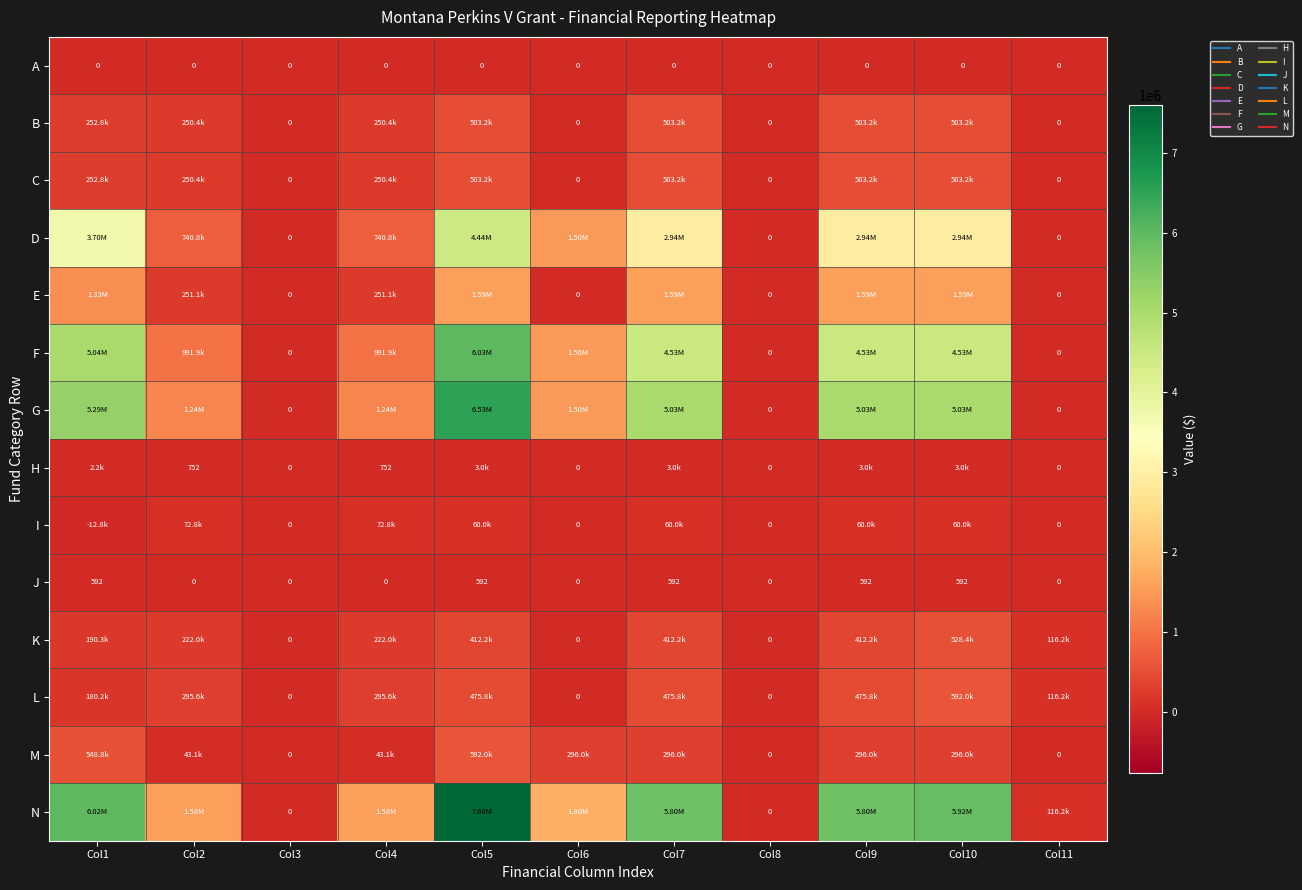

Rank the series by their maximum value, from lowest to highest.

A, J, H, I, B, C, K, L, M, E, D, F, G, N